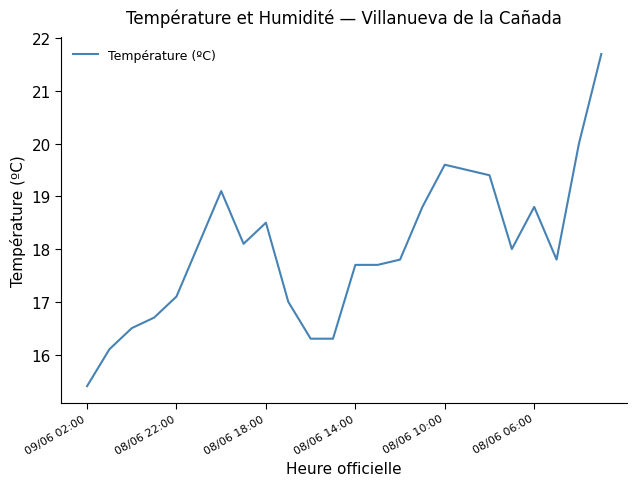

What is the greatest value displayed?

21.7